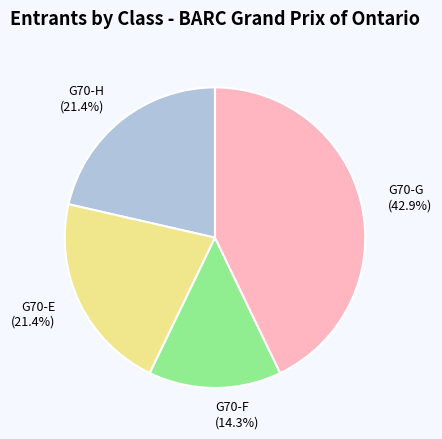

How much of the chart is everything except G70-G?

57.1%